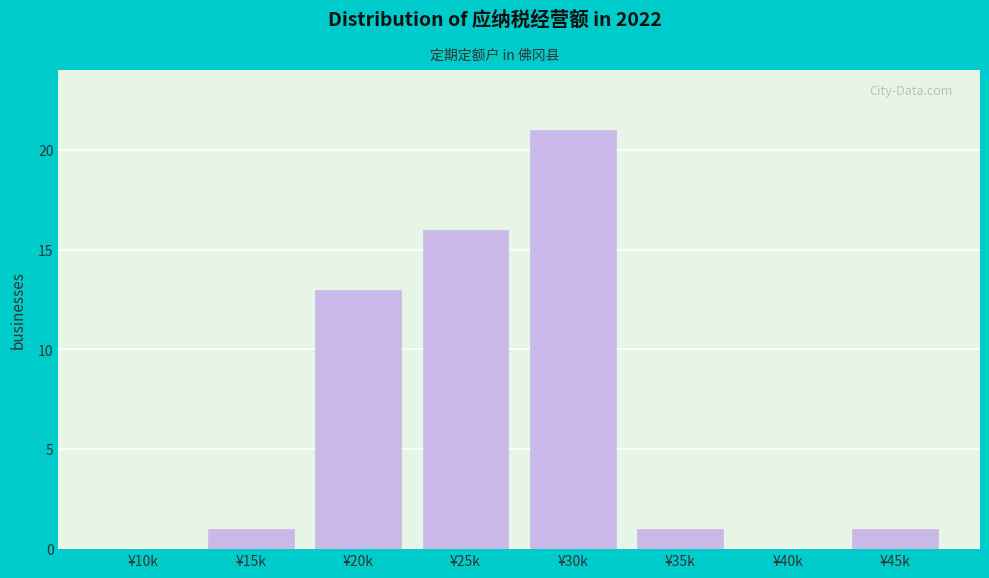

Reading left to right, list all the values displayed in this chart.

¥10k=0	¥15k=1	¥20k=13	¥25k=16	¥30k=21	¥35k=1	¥40k=0	¥45k=1